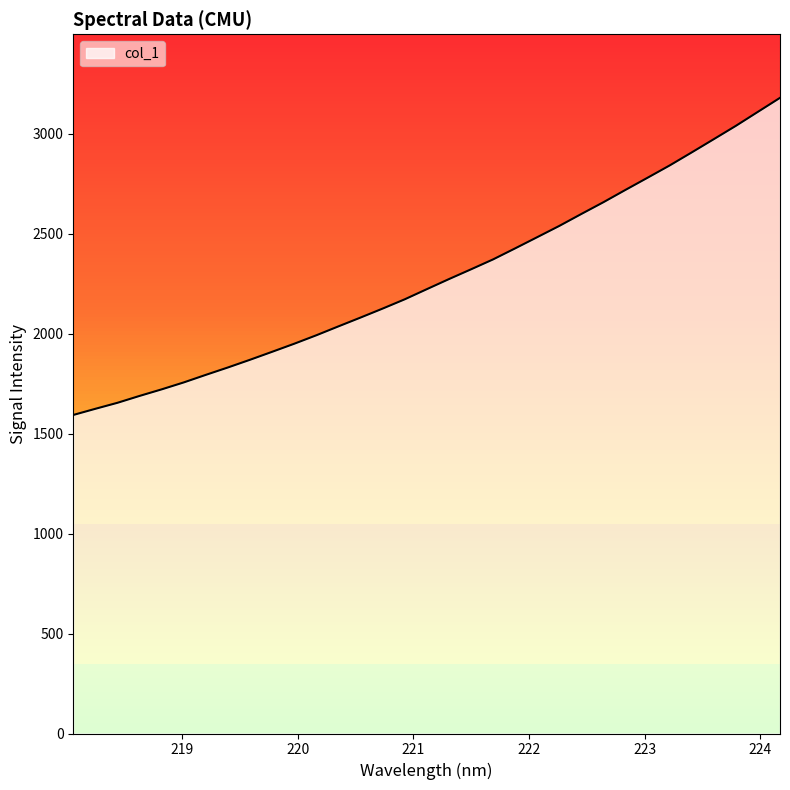

What is the greatest value displayed?

3179.0